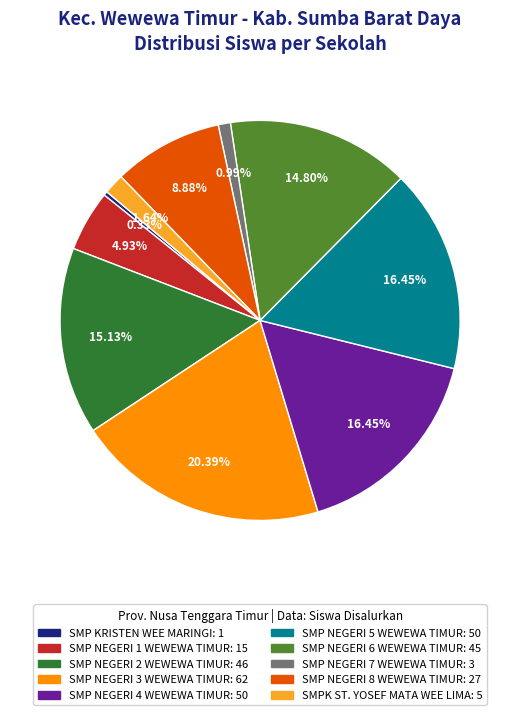

Is there a majority slice in this chart?

No